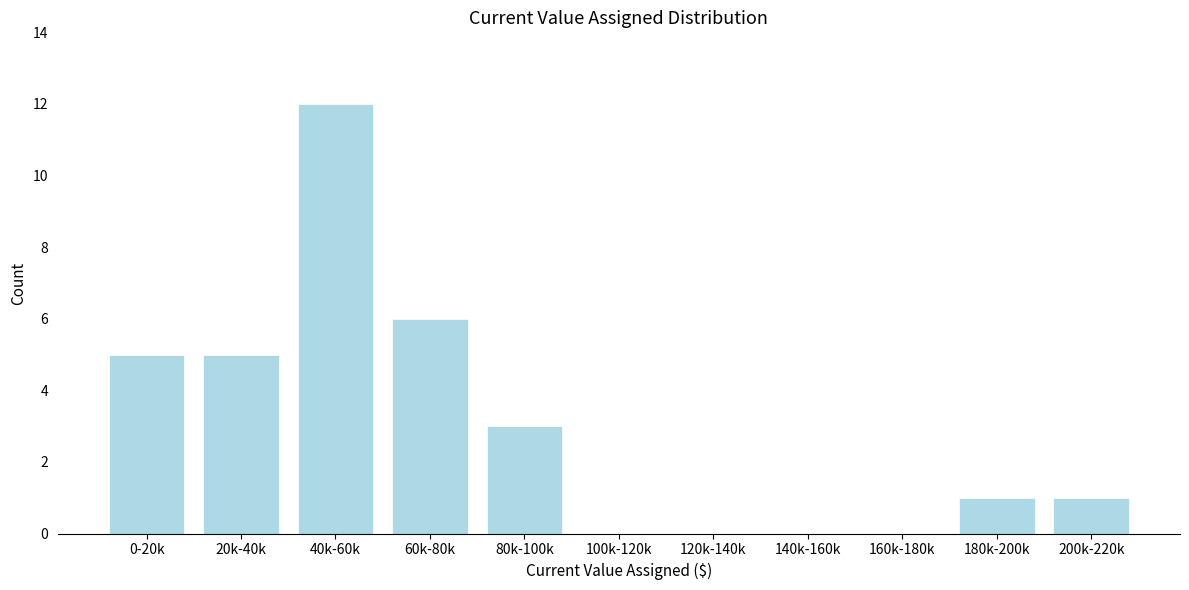

Reading left to right, transcribe all the data shown in this chart.

0-20k=5	20k-40k=5	40k-60k=12	60k-80k=6	80k-100k=3	100k-120k=0	120k-140k=0	140k-160k=0	160k-180k=0	180k-200k=1	200k-220k=1